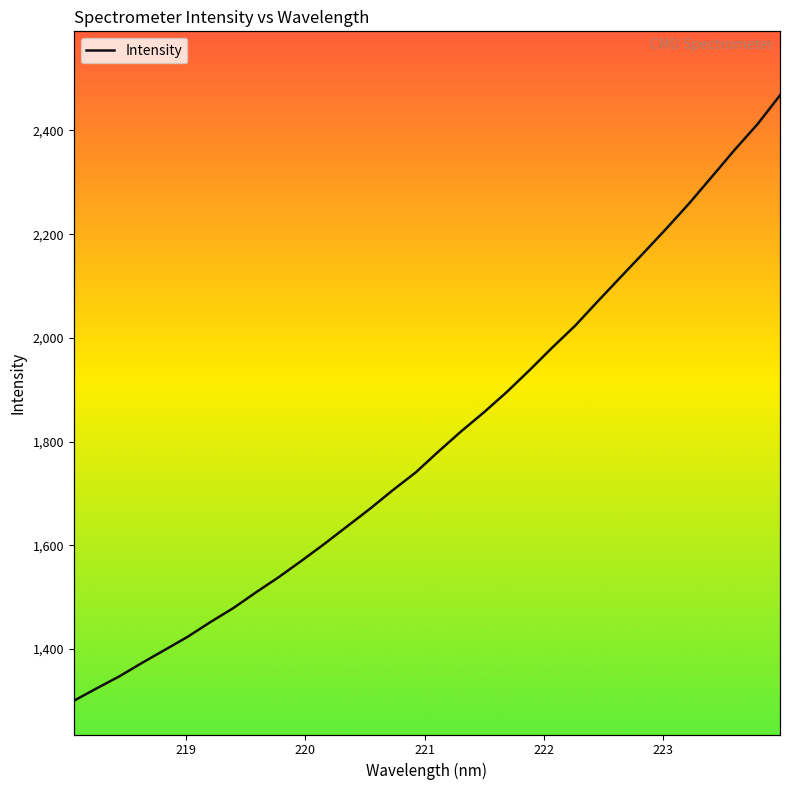

What is the sum of all values?

57744.5